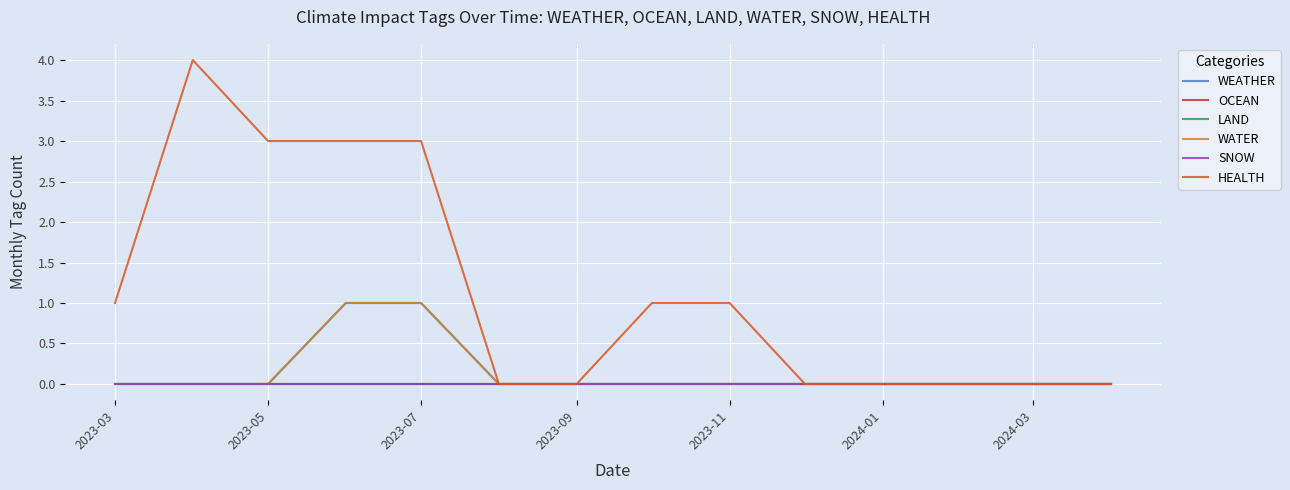

True or false: WEATHER and OCEAN intersect in this chart.

False